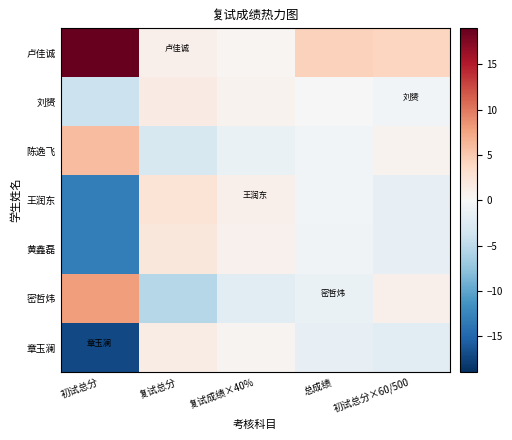

Reading left to right, extract all data points from this chart.

卢佳诚: 初试总分=33.9	复试总分=0.9	复试成绩×40%=0.4	总成绩=4.4	初试总分×60/500=4.1
刘赟: 初试总分=-4.1	复试总分=1.5	复试成绩×40%=0.6	总成绩=0.1	初试总分×60/500=-0.5
陈逸飞: 初试总分=5.9	复试总分=-3.1	复试成绩×40%=-1.2	总成绩=-0.5	初试总分×60/500=0.7
王润东: 初试总分=-13.1	复试总分=2.5	复试成绩×40%=1.0	总成绩=-0.6	初试总分×60/500=-1.6
黄鑫磊: 初试总分=-13.1	复试总分=2.1	复试成绩×40%=0.9	总成绩=-0.7	初试总分×60/500=-1.6
密哲炜: 初试总分=7.9	复试总分=-5.5	复试成绩×40%=-2.2	总成绩=-1.2	初试总分×60/500=0.9
章玉澜: 初试总分=-17.1	复试总分=1.3	复试成绩×40%=0.5	总成绩=-1.5	初试总分×60/500=-2.1